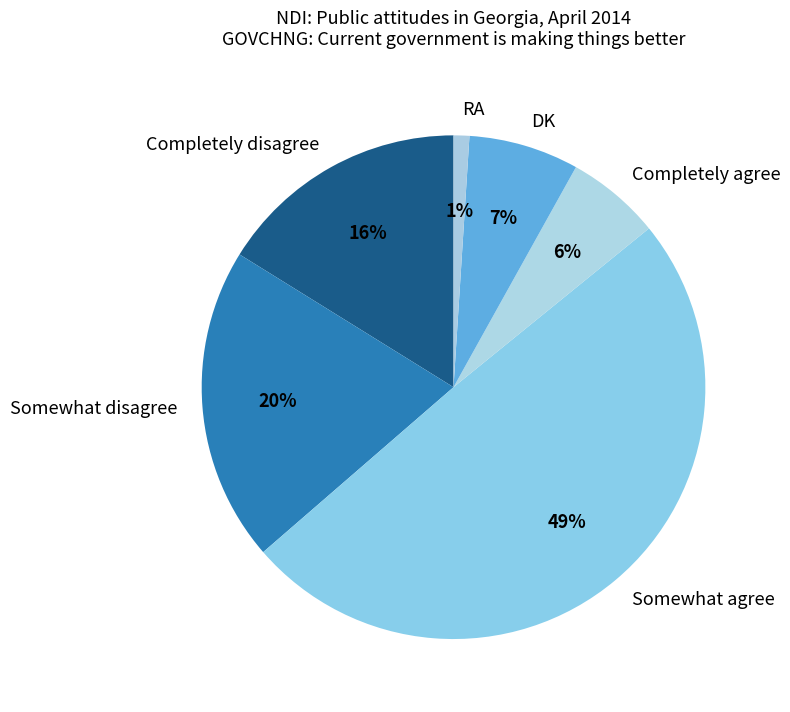

Is it true that Completely agree is 1% of the pie?

False